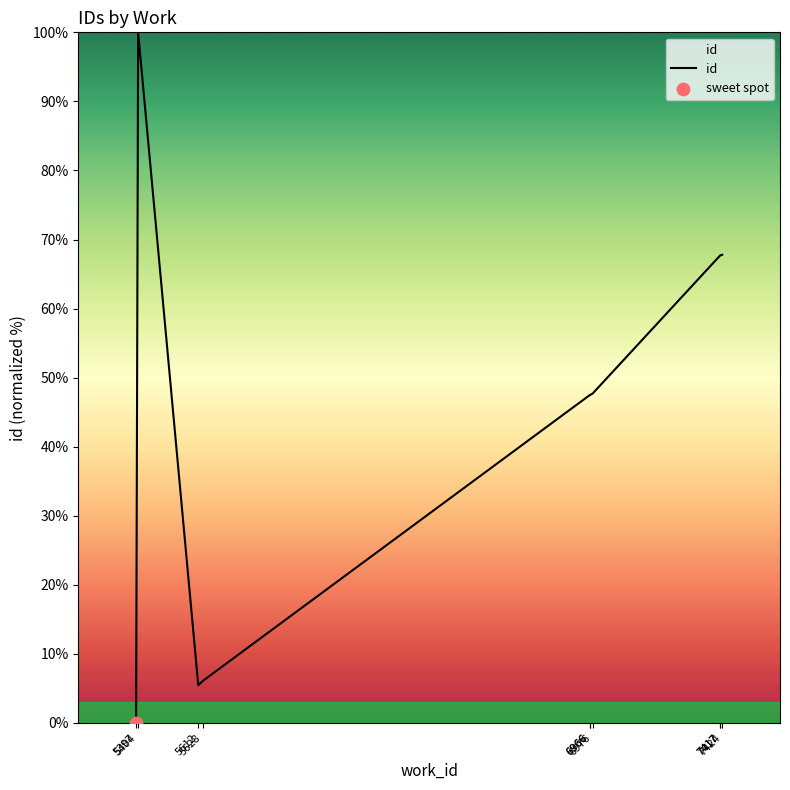

Approximately how many times larger is the value at 5612 compared to 6966?

0.1